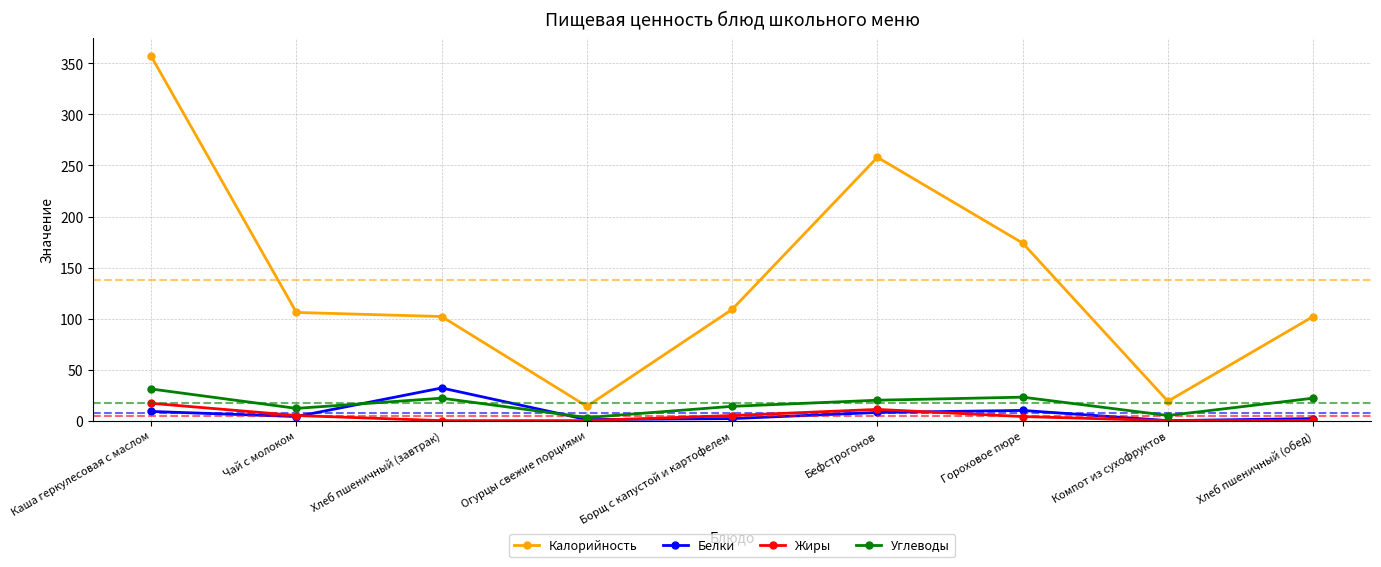

True or false: Калорийность and Белки intersect in this chart.

False